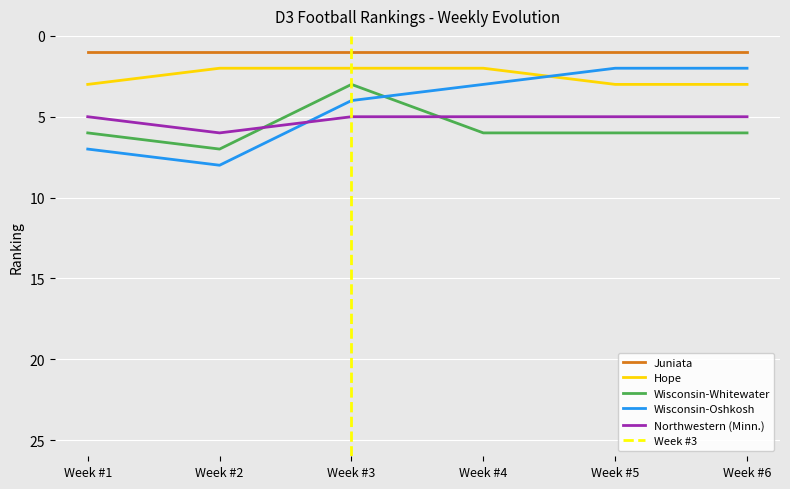

Which series has the largest total across all categories?

Wisconsin-Whitewater